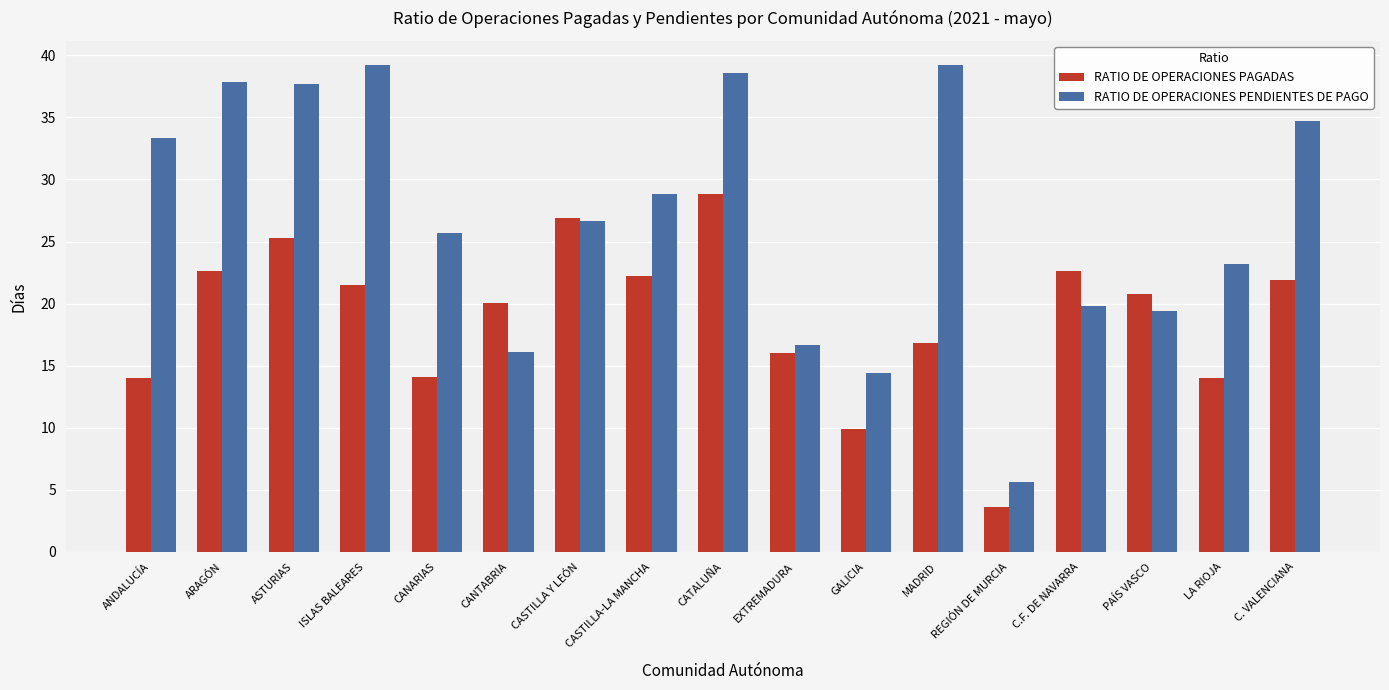

What is the difference between the maximum and minimum values in the RATIO DE OPERACIONES PAGADAS series?

25.2